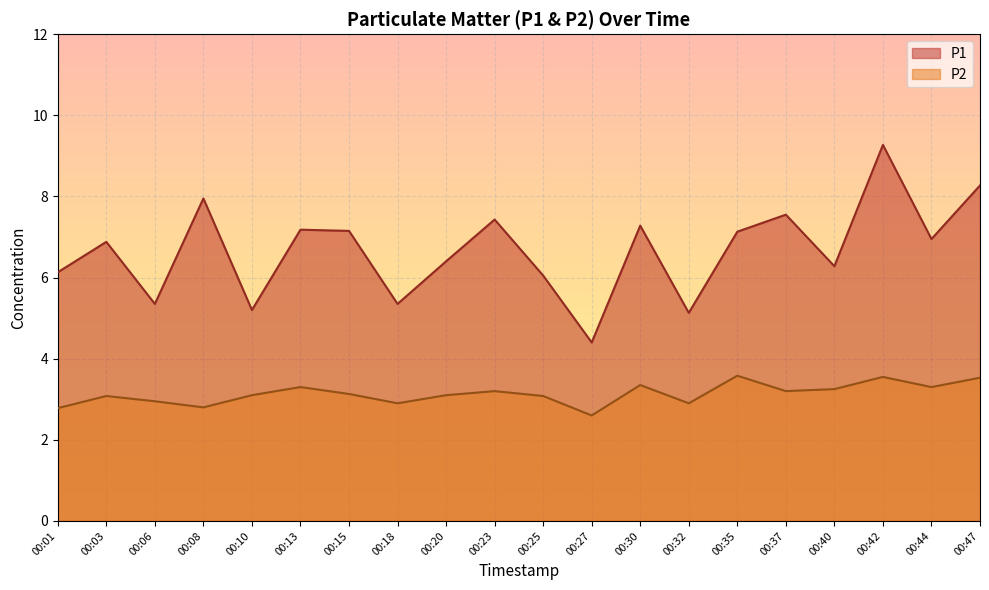

What is the difference between the P2 values at 00:30 and 00:47?

0.2